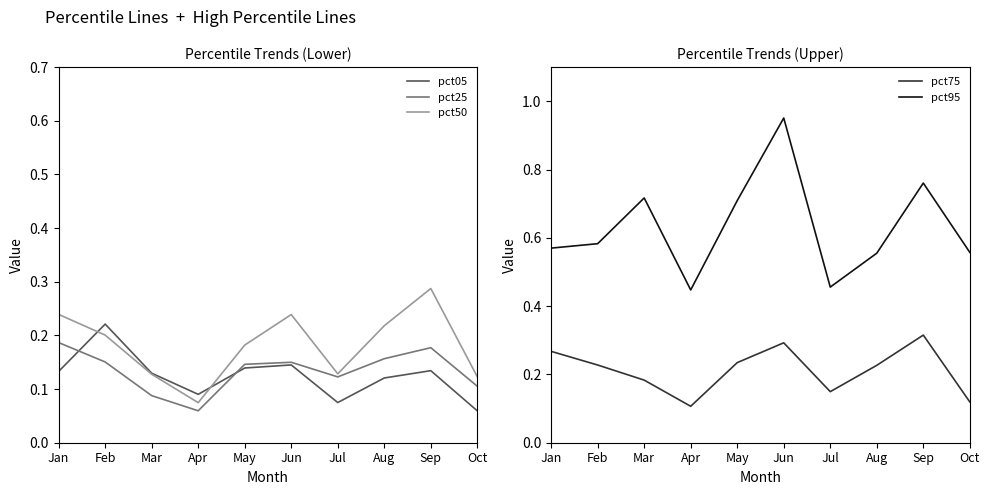

How many pct25 values are between 0 and 1?

10